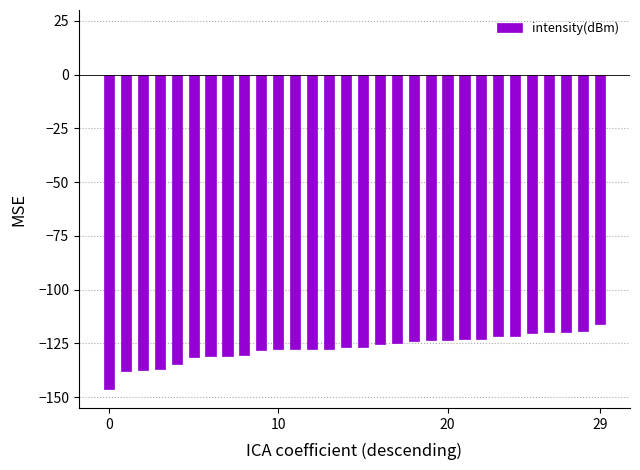

What is the average value?

-127.1